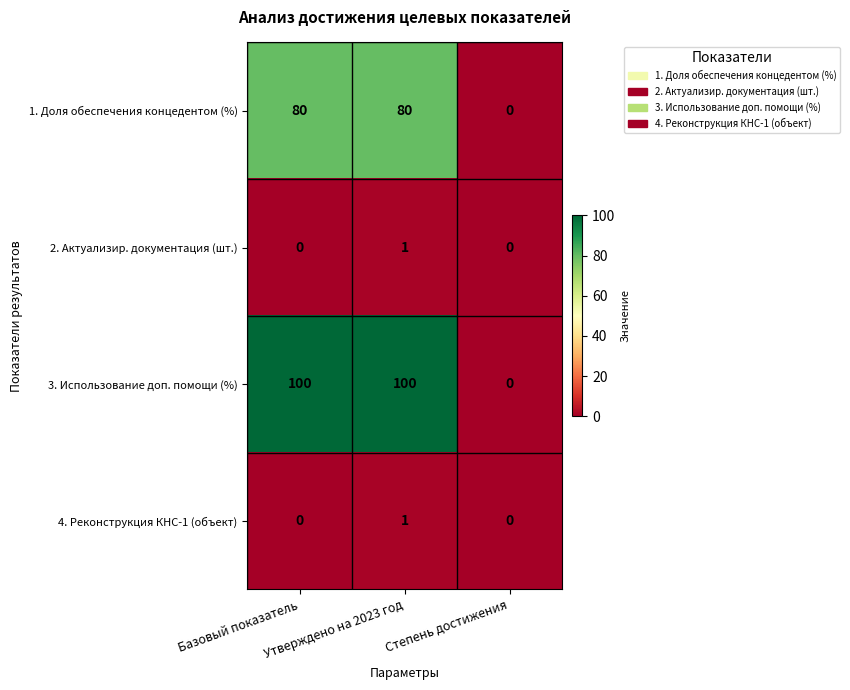

At which category is the sum across all series the highest?

Утверждено на 2023 год